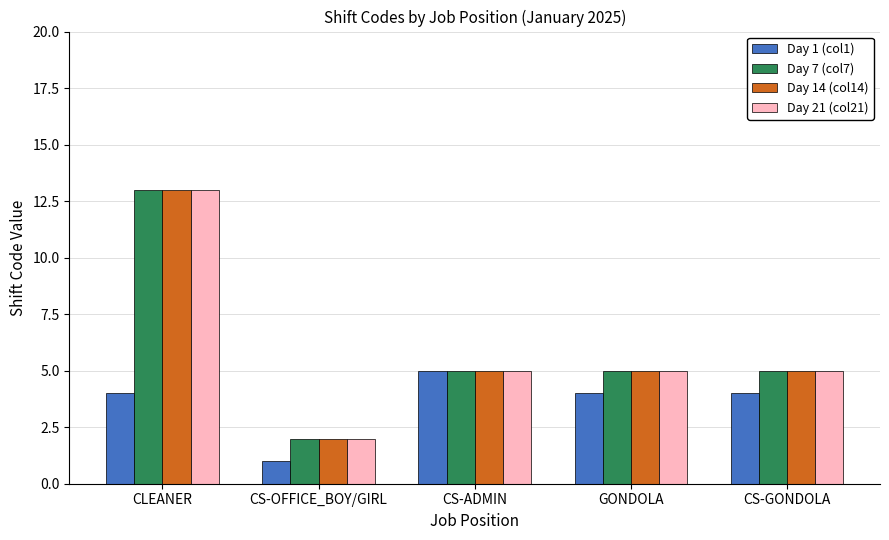

What is the total value across all series at CLEANER?

43